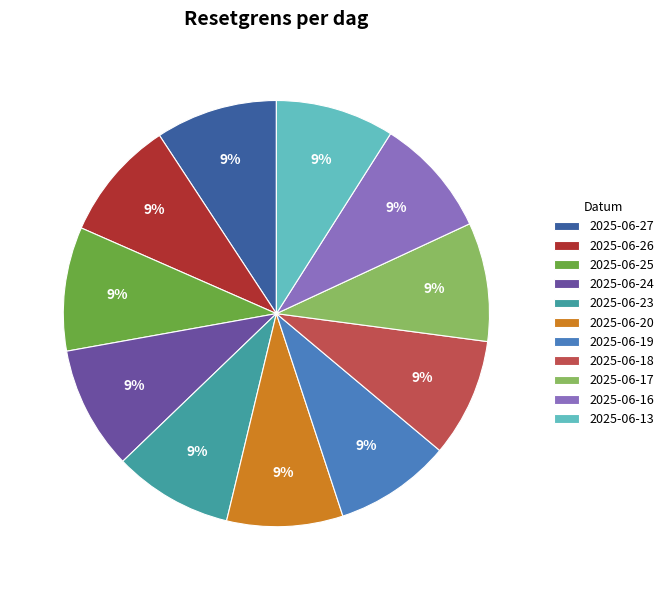

Does 2025-06-23 represent more than half of the total?

No